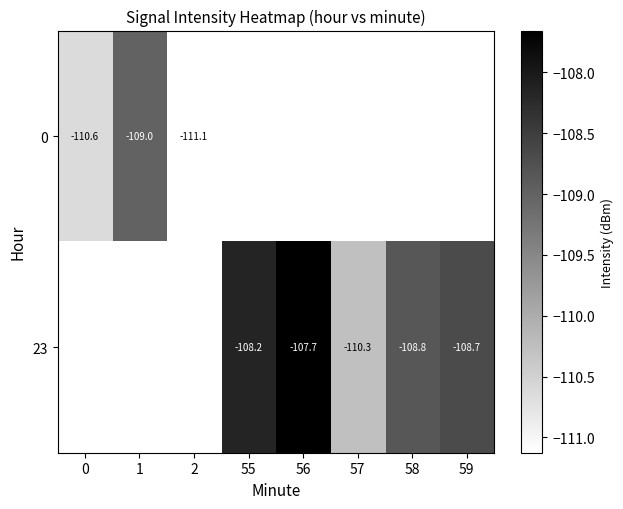

List the series in order of their overall mean, lowest first.

row_0, row_1